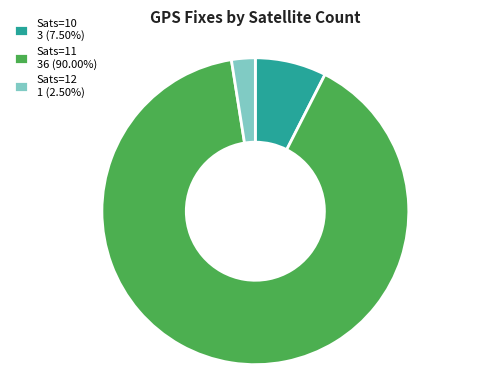

Is there a majority slice in this chart?

Yes